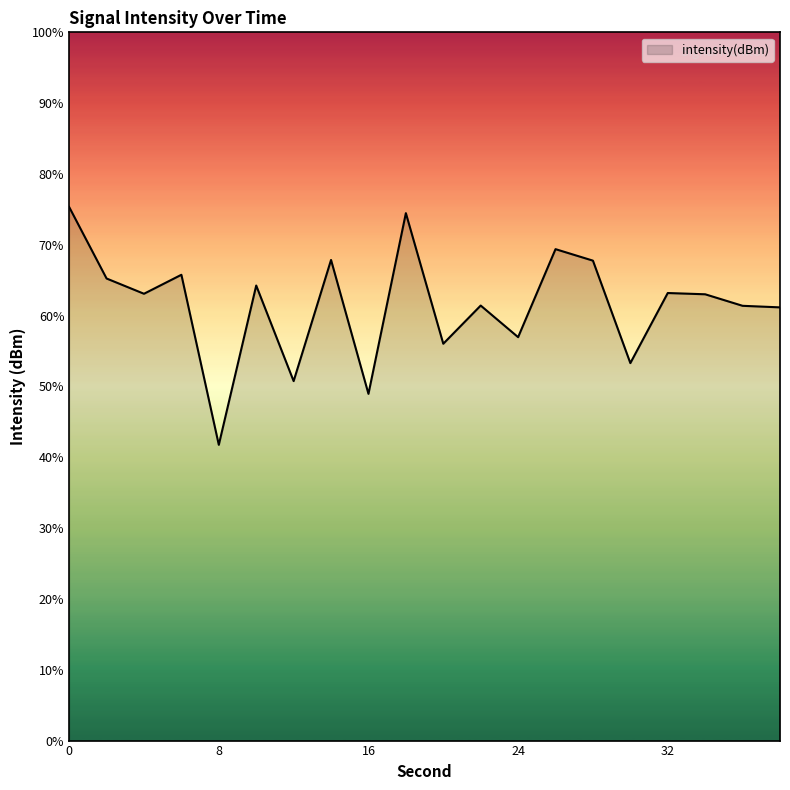

Between 28 and 2, which is larger?

28